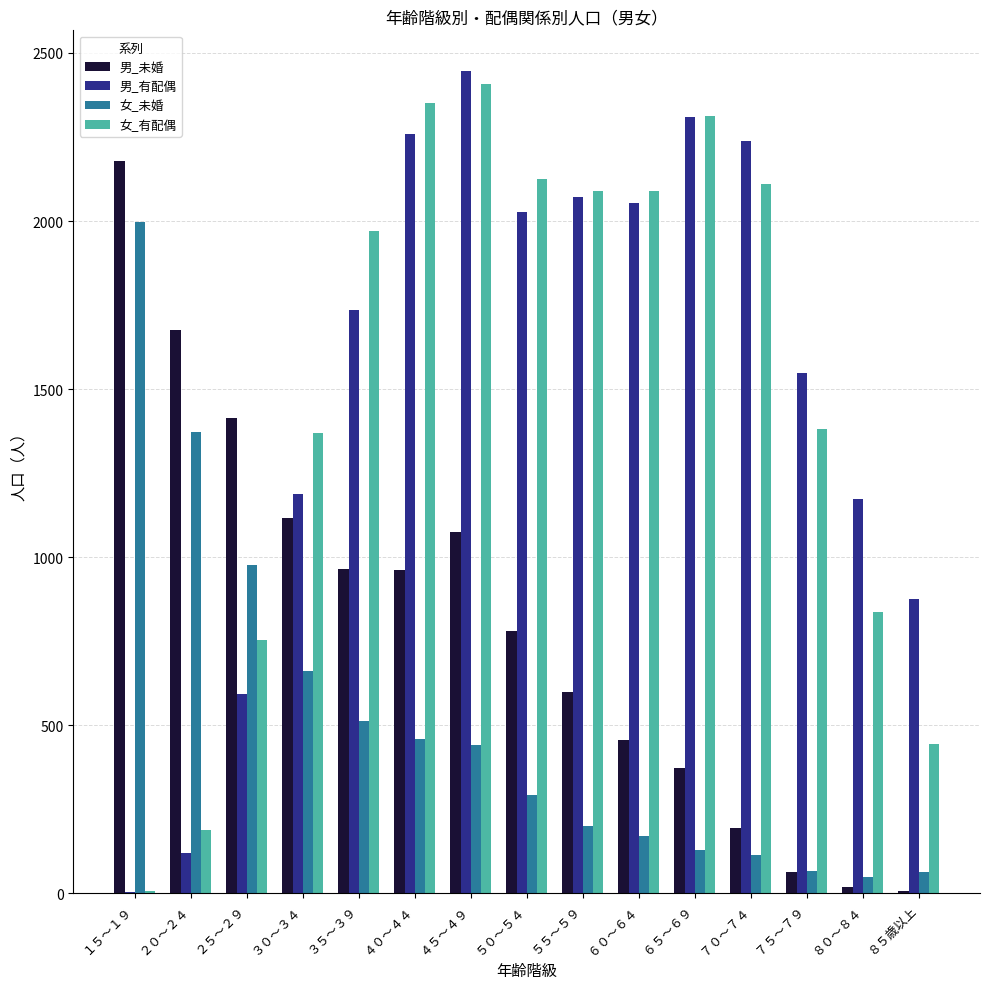

What is the spread (max minus min) of values at ６０～６４?

1920